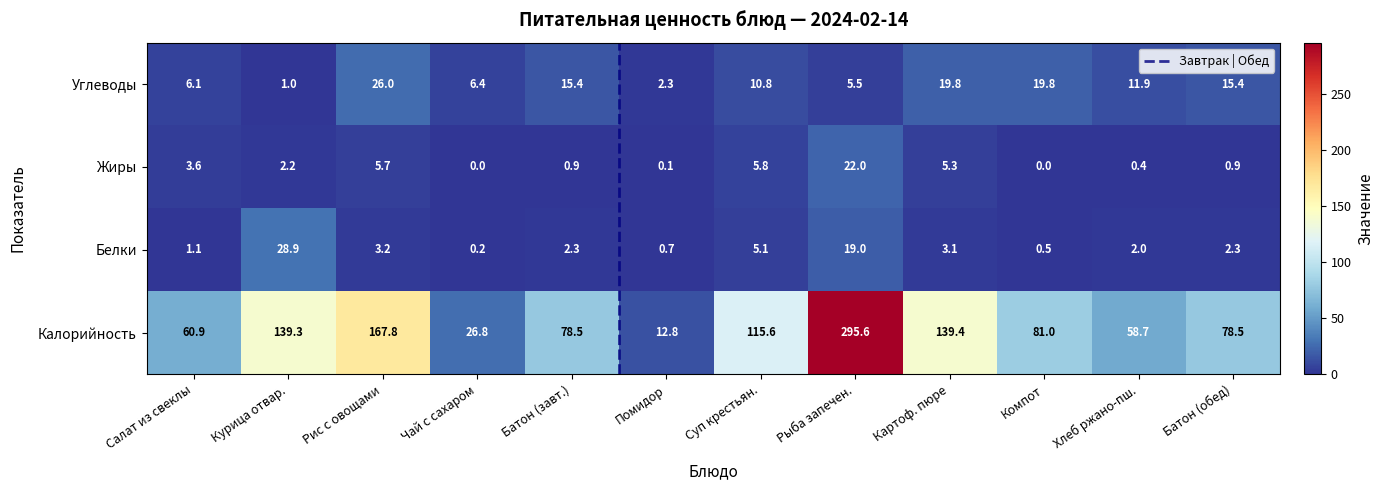

What is the total value across all series at Салат из свеклы?

71.7